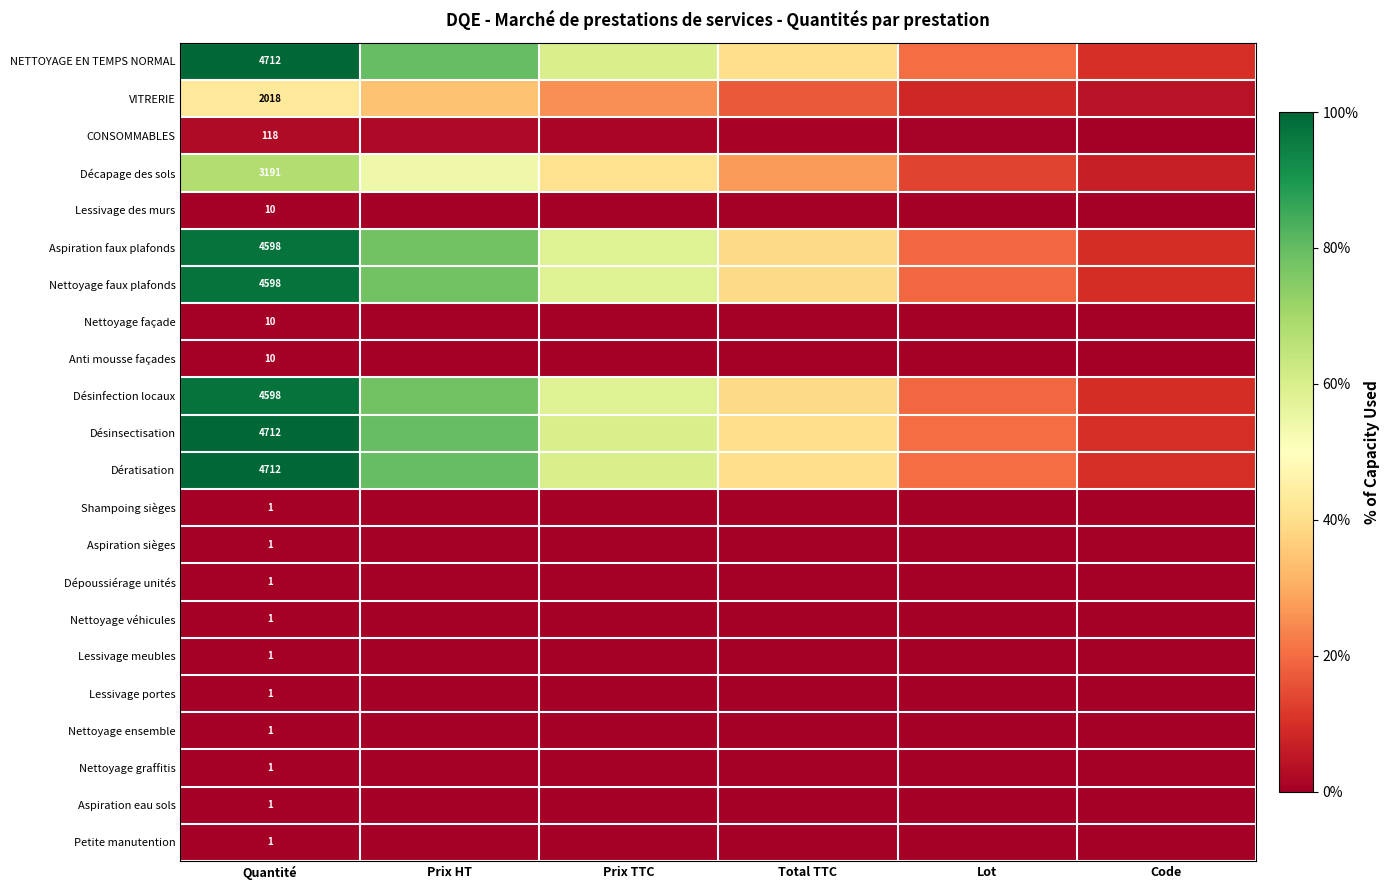

At Lot, list the series in order from largest to smallest.

NETTOYAGE EN TEMPS NORMAL, Désinsectisation, Dératisation, Aspiration faux plafonds, Nettoyage faux plafonds, Désinfection locaux, Décapage des sols, VITRERIE, CONSOMMABLES, Lessivage des murs, Nettoyage façade, Anti mousse façades, Shampoing sièges, Aspiration sièges, Dépoussiérage unités, Nettoyage véhicules, Lessivage meubles, Lessivage portes, Nettoyage ensemble, Nettoyage graffitis, Aspiration eau sols, Petite manutention